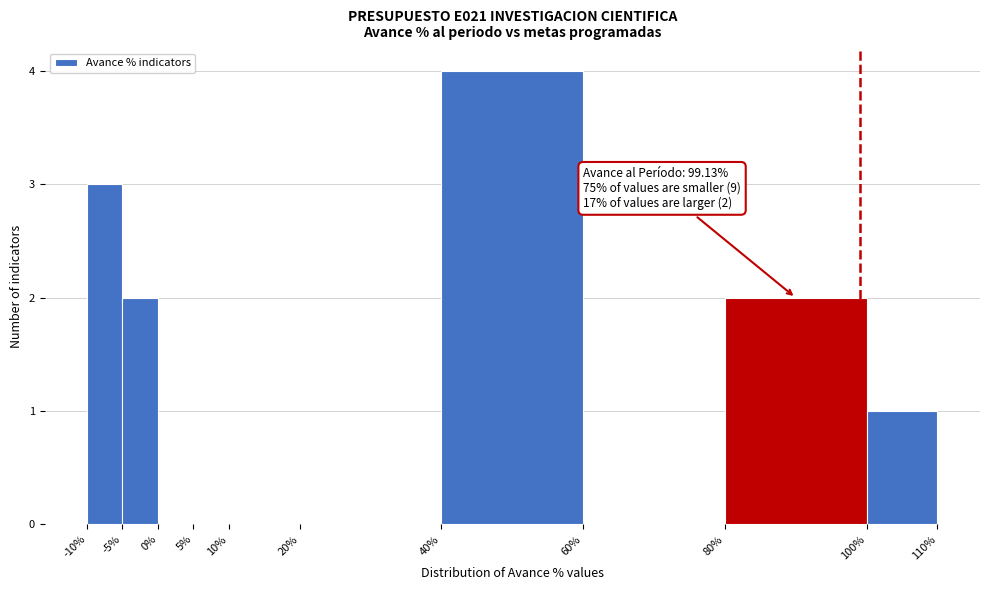

Which range on the x-axis has the tallest bar?

40% to 60%